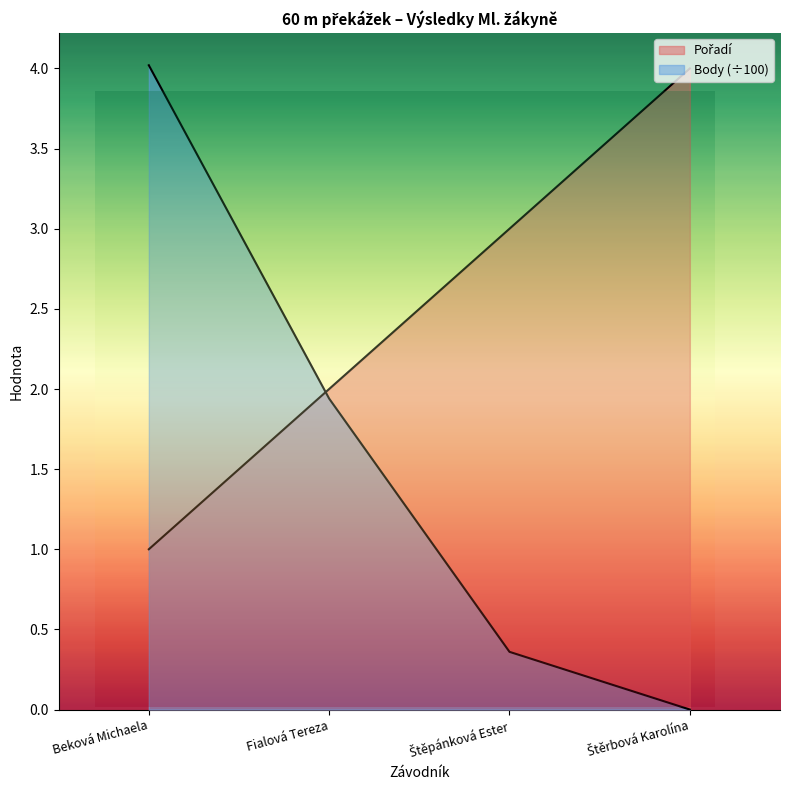

At which category is the sum across all series the highest?

Beková Michaela